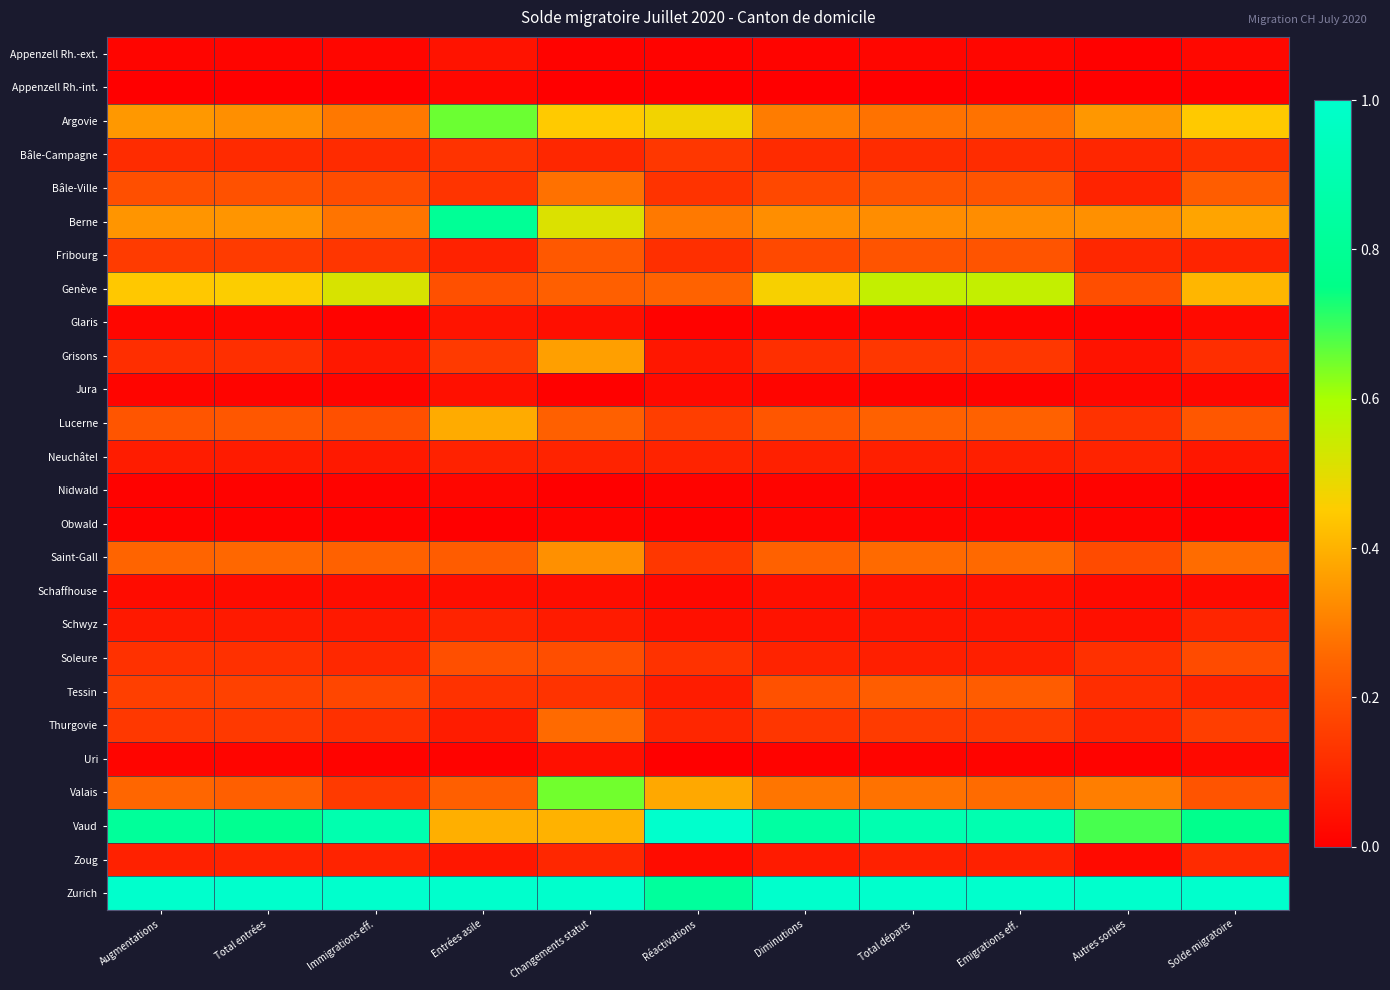

What is the difference between the highest and lowest values at Diminutions?

1.0